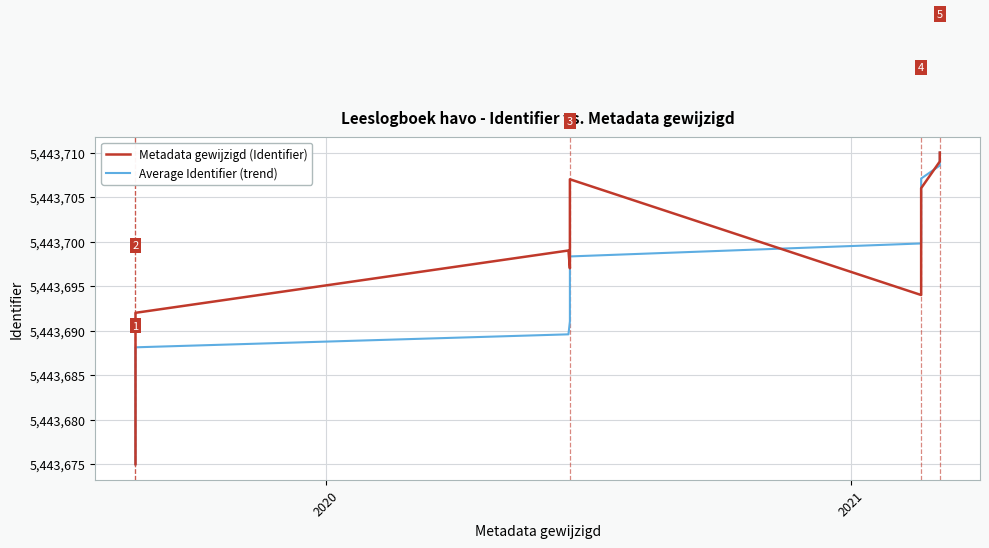

True or false: Metadata gewijzigd (Identifier) has a value of 2445723.6 at 10.

False